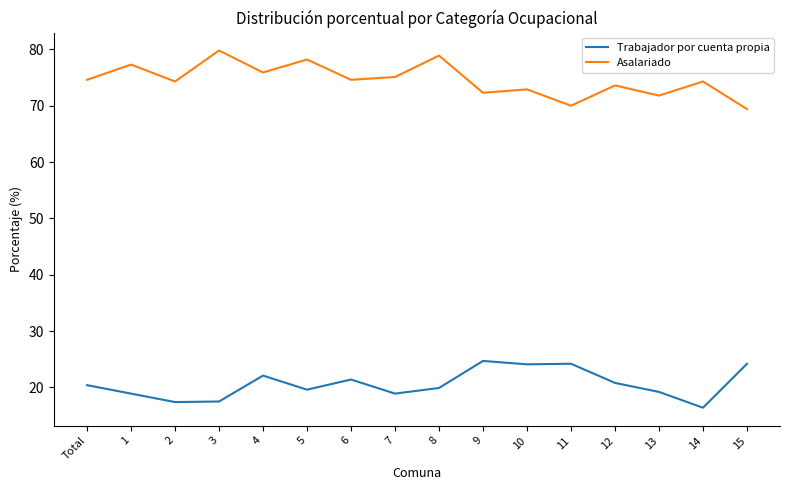

Is it true that Trabajador por cuenta propia equals 21.4 at 6?

True